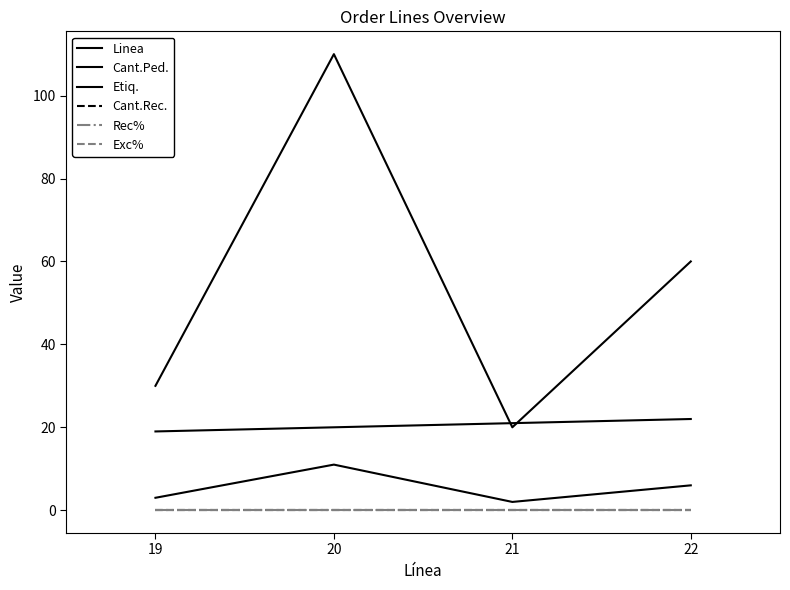

Does the chart display data point markers on the line(s)?

No